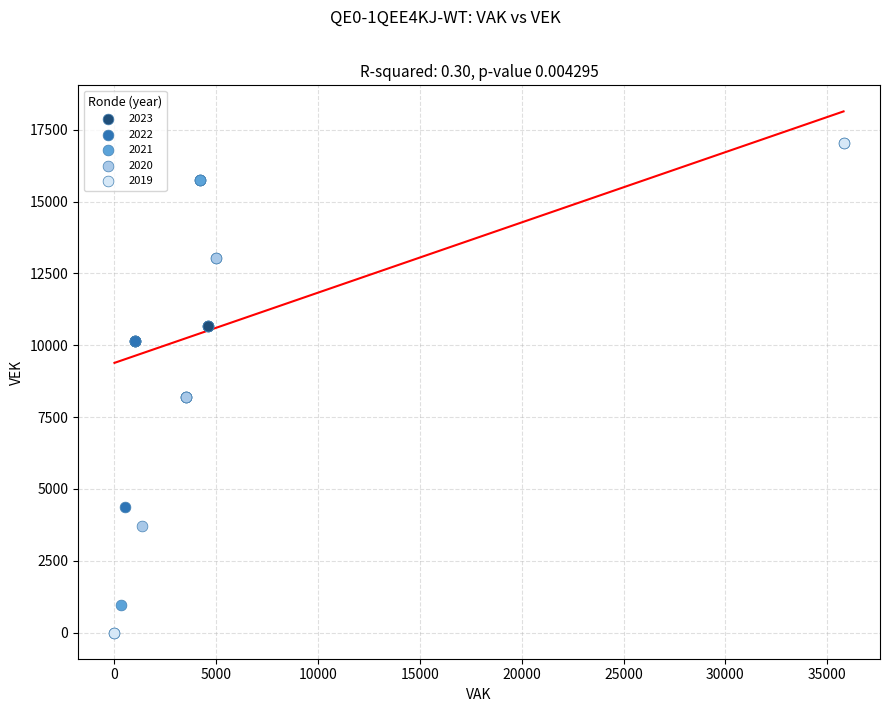

What are all the series names shown in the legend?

2023, 2022, 2021, 2020, 2019